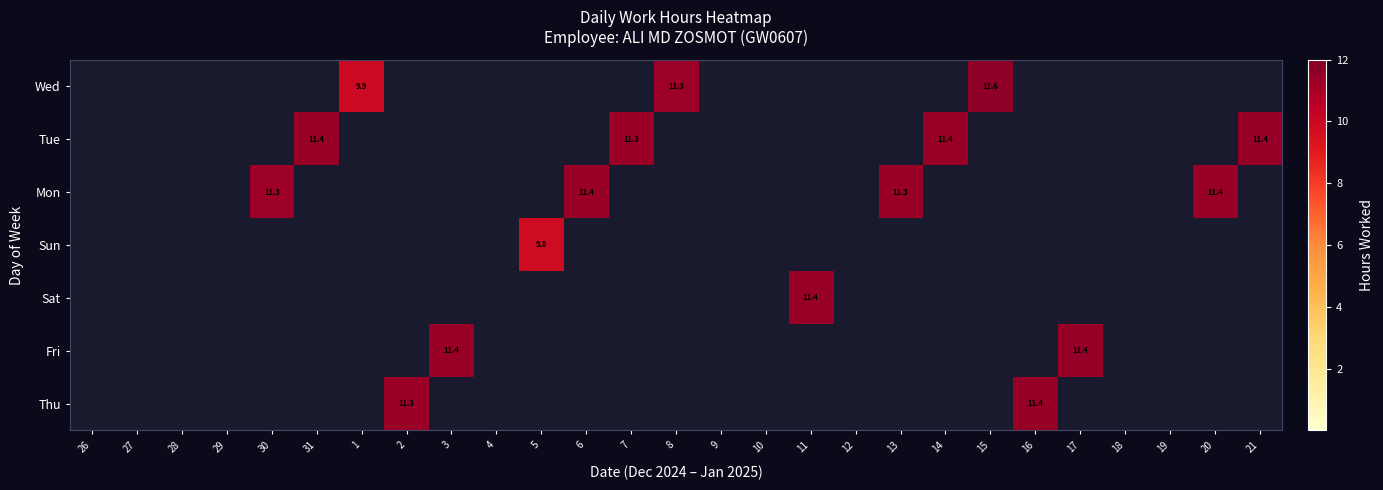

True or false: Sat has a value of 3.7 at 21.

False